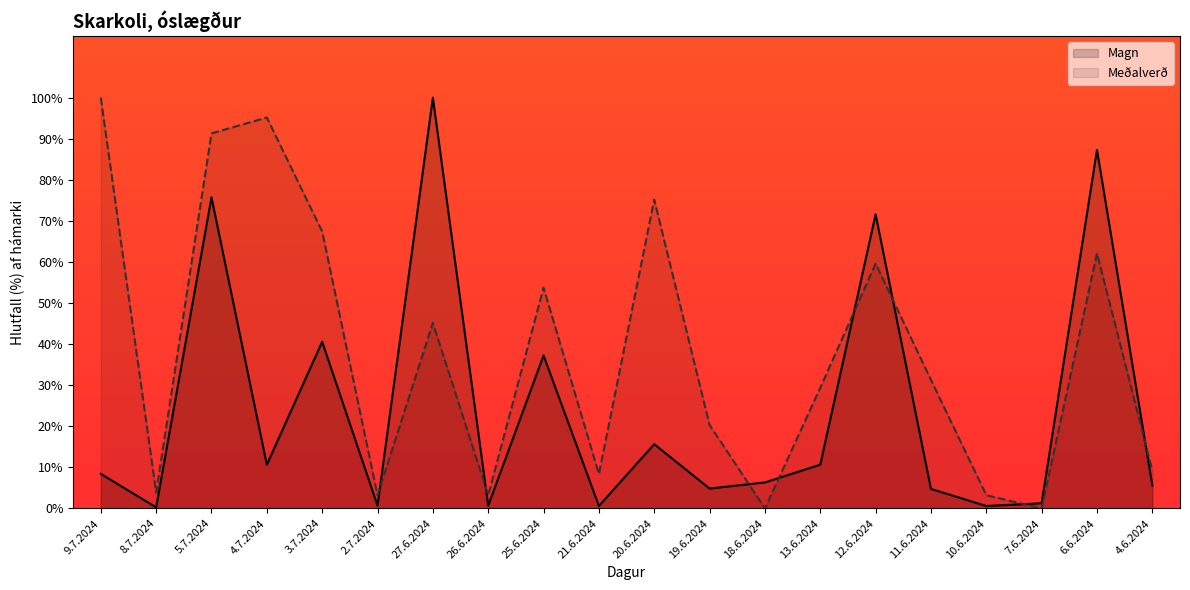

In Meðalverð, how many points are lower than both neighbors (excluding endpoints)?

6